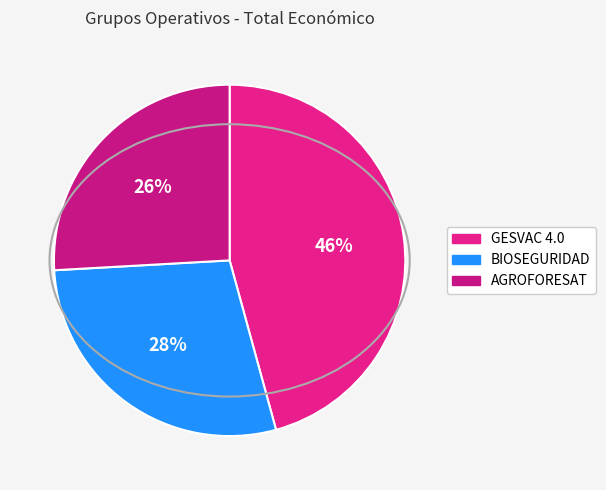

How many slices are in this pie chart?

3